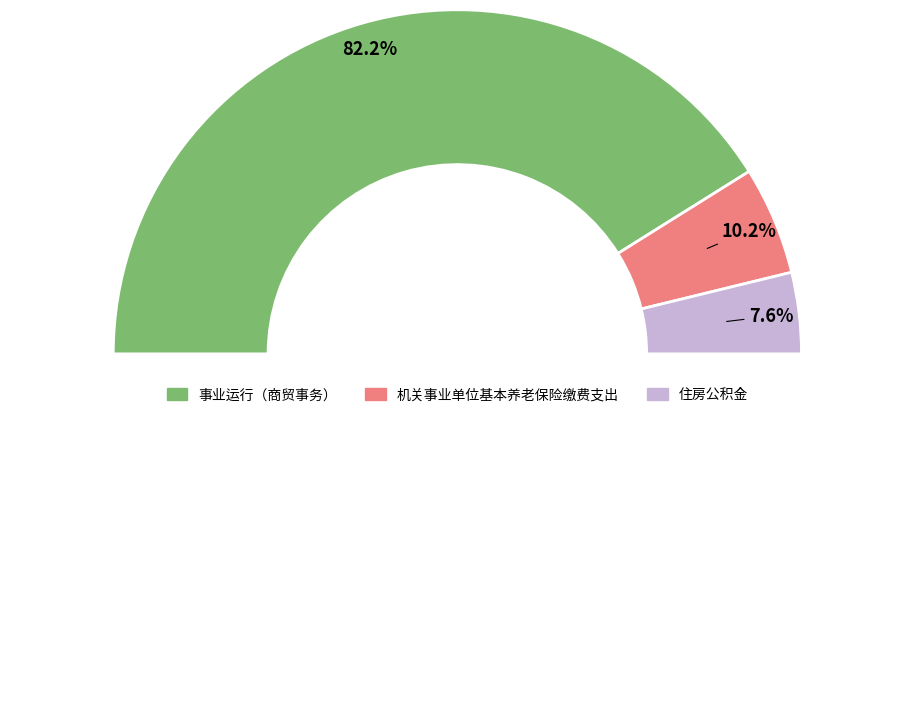

Which slice is the smallest?

住房公积金